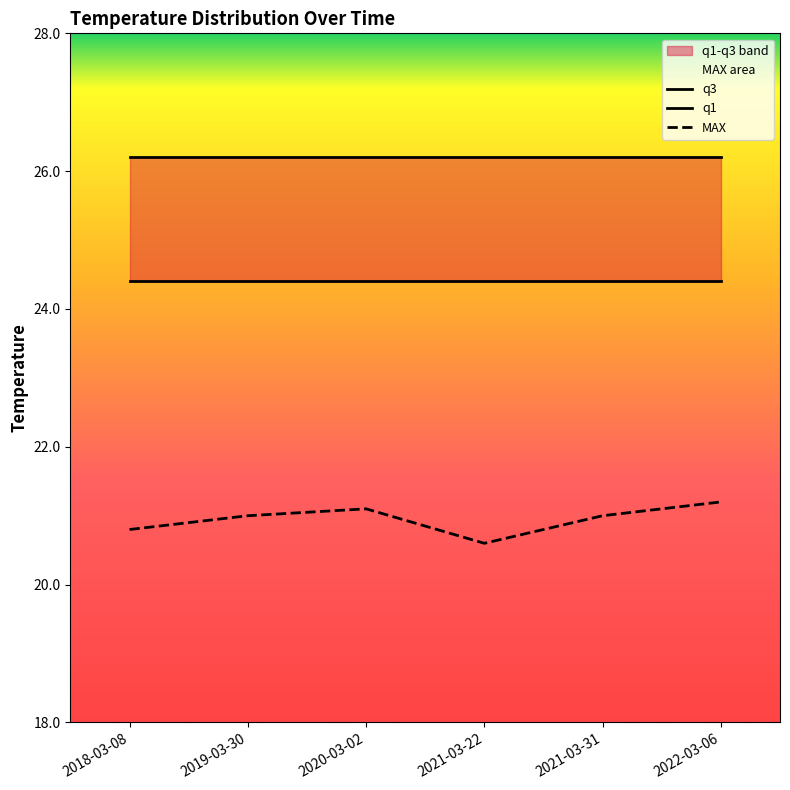

Is this an area chart (filled region under the line)?

No